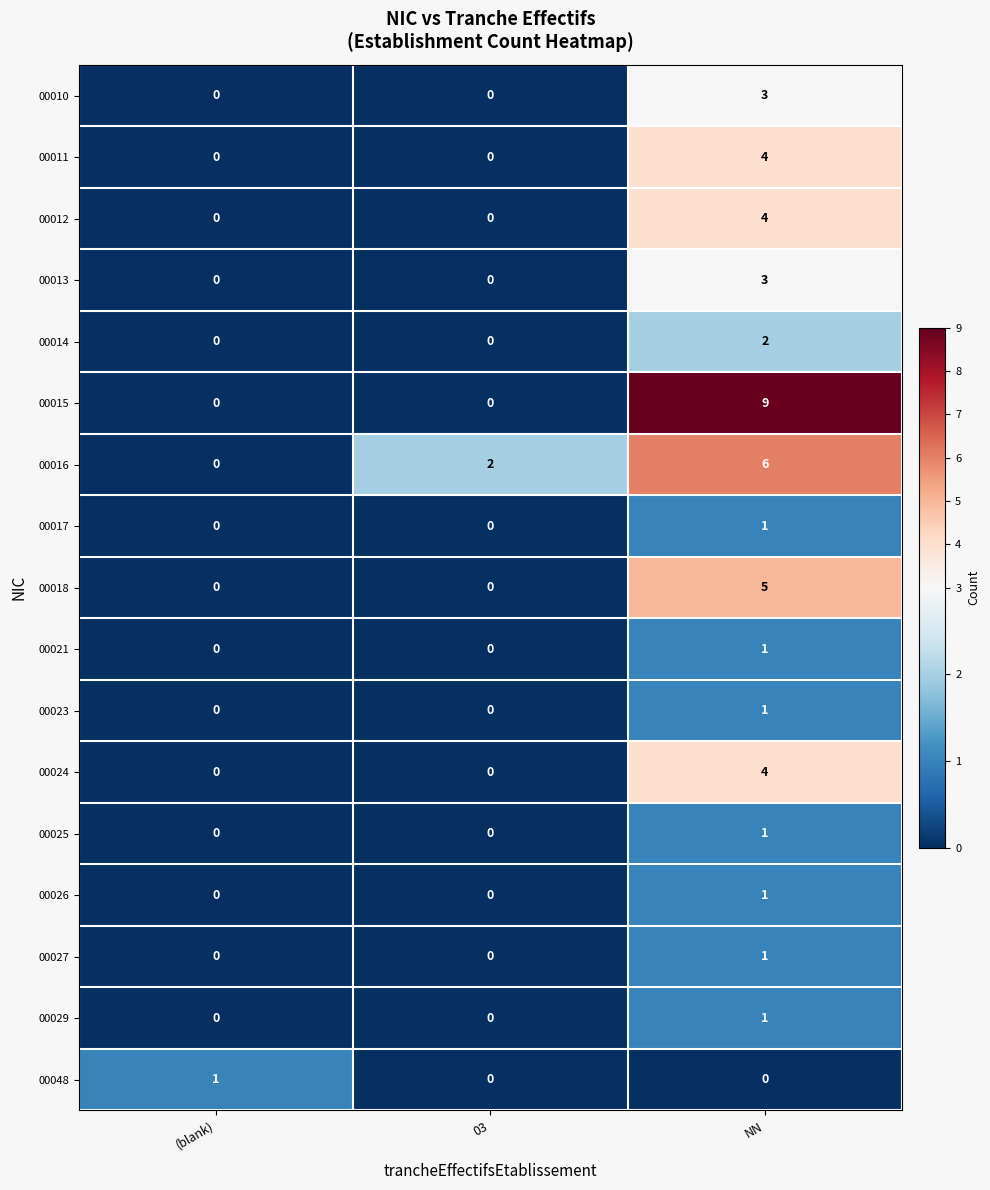

Which series has the largest range (max minus min)?

00015